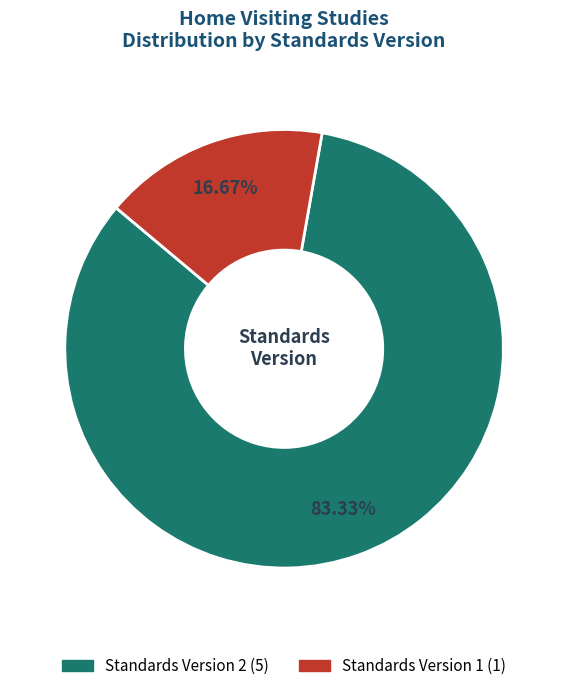

To the nearest percent, what is the average slice percentage?

50%